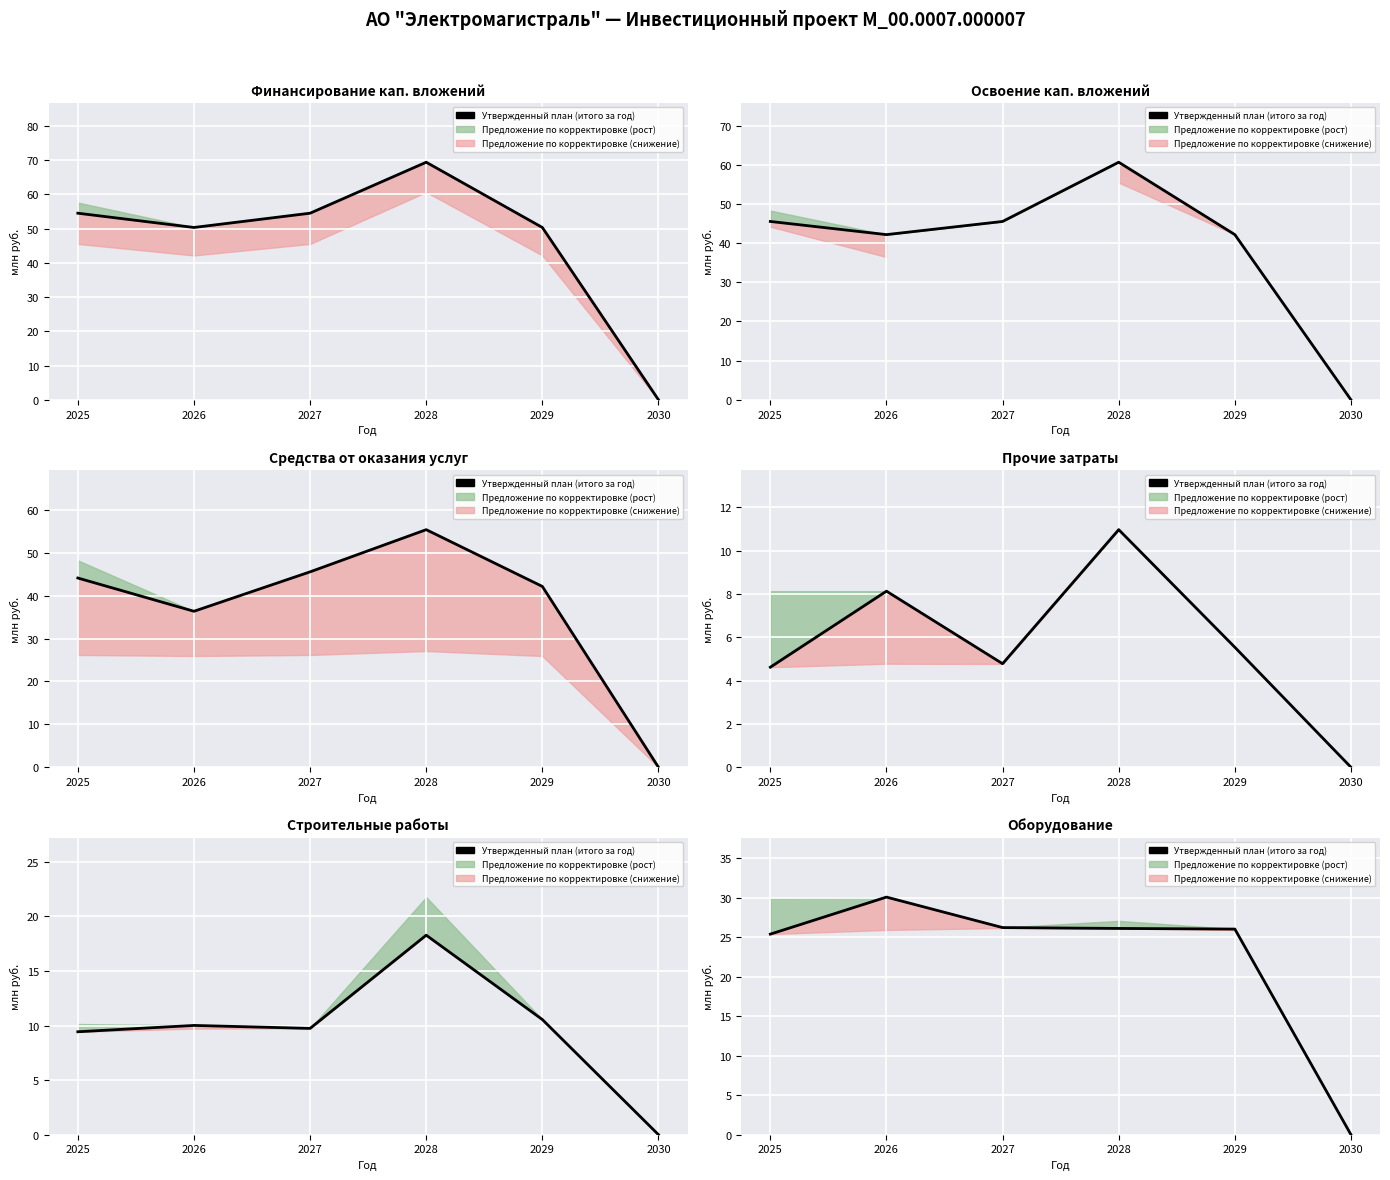

Is it true that the value at 2028 is 16.3?

False